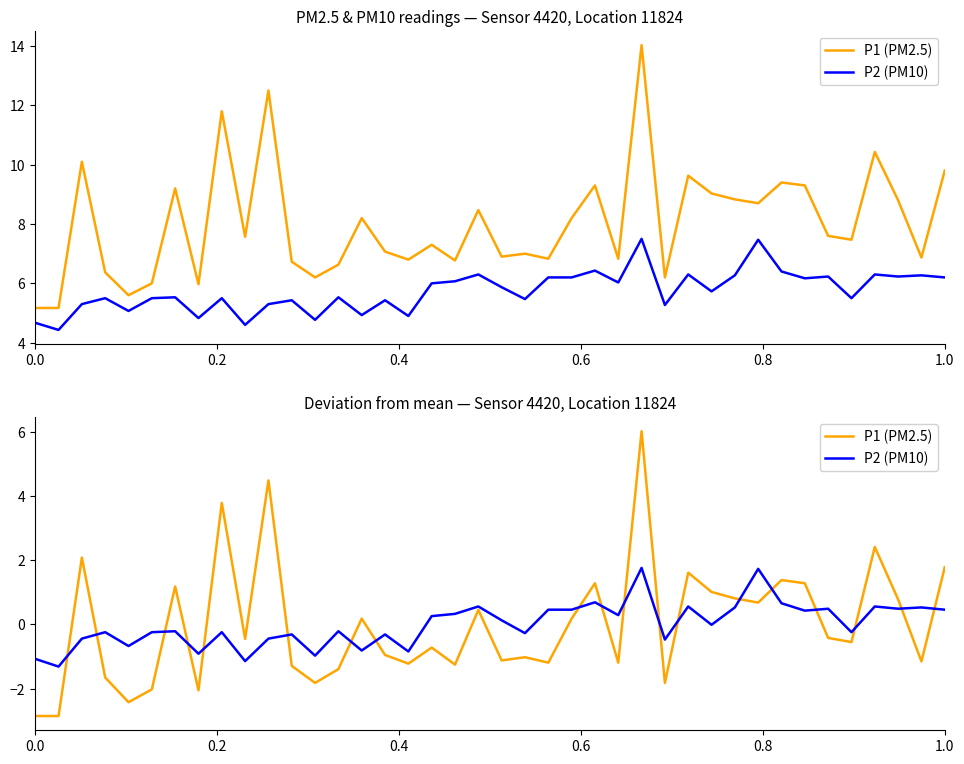

How many intersections are there between P2 (PM10) and P1 (PM2.5)?

19